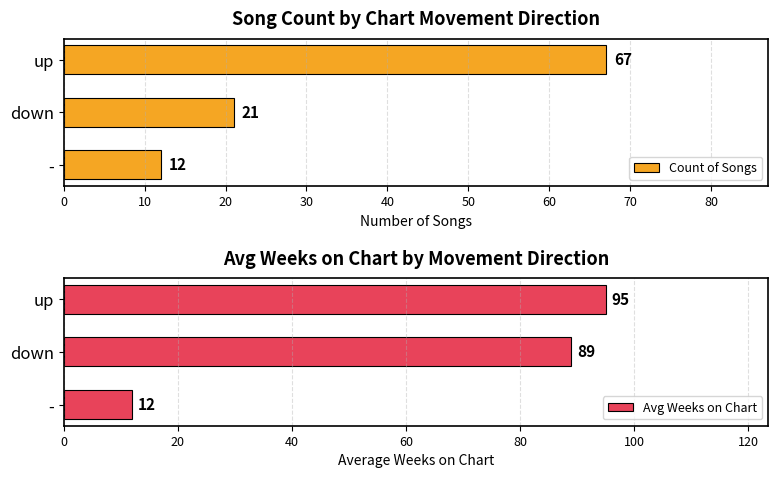

What is the value of the Count of Songs bar at the 1st from the left?

67